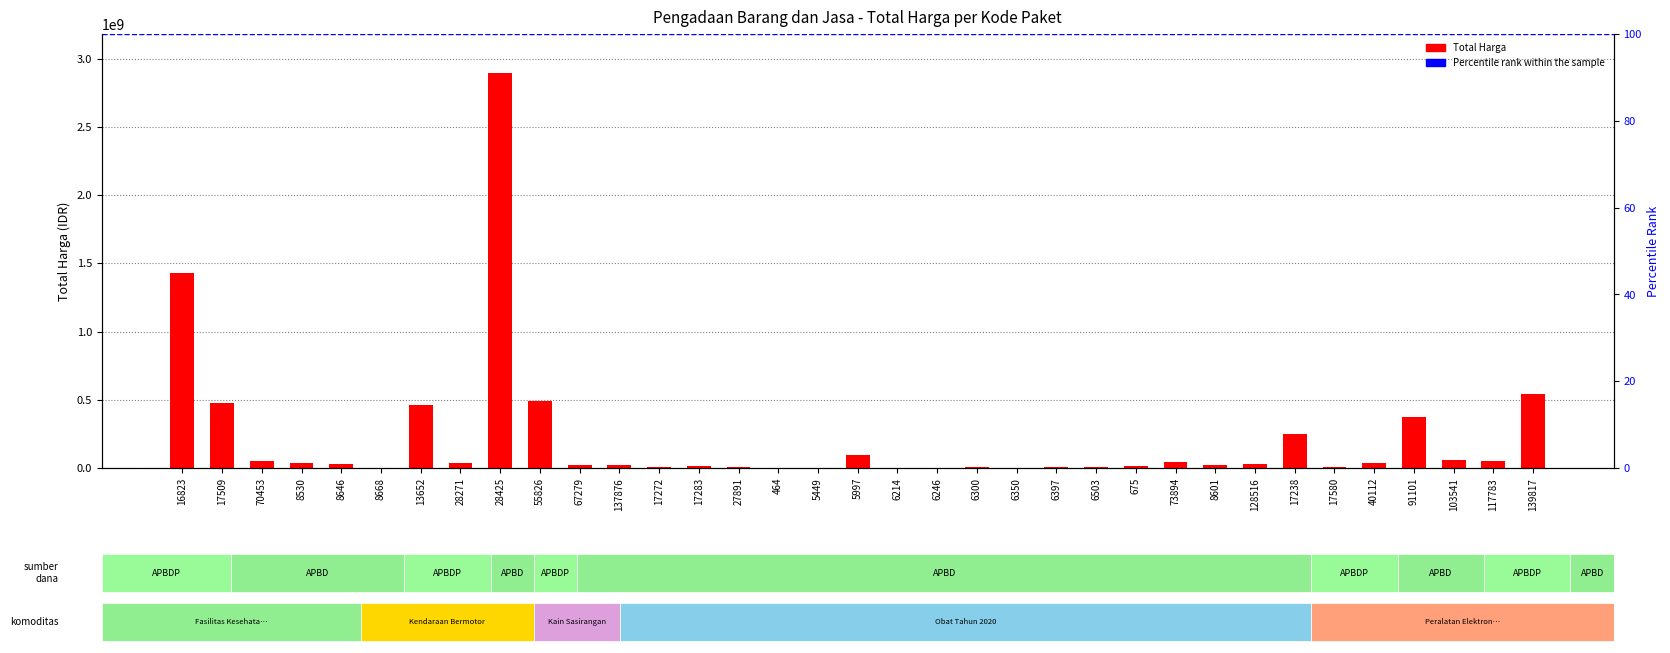

What is the approximate value at 17509, to the nearest 50?

477600000